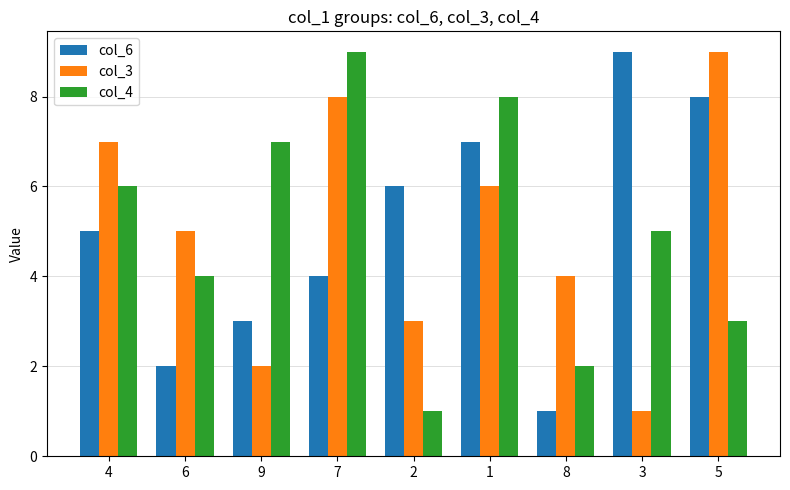

Reading left to right, extract all data points from this chart.

col_6: 4=5	6=2	9=3	7=4	2=6	1=7	8=1	3=9	5=8
col_3: 4=7	6=5	9=2	7=8	2=3	1=6	8=4	3=1	5=9
col_4: 4=6	6=4	9=7	7=9	2=1	1=8	8=2	3=5	5=3